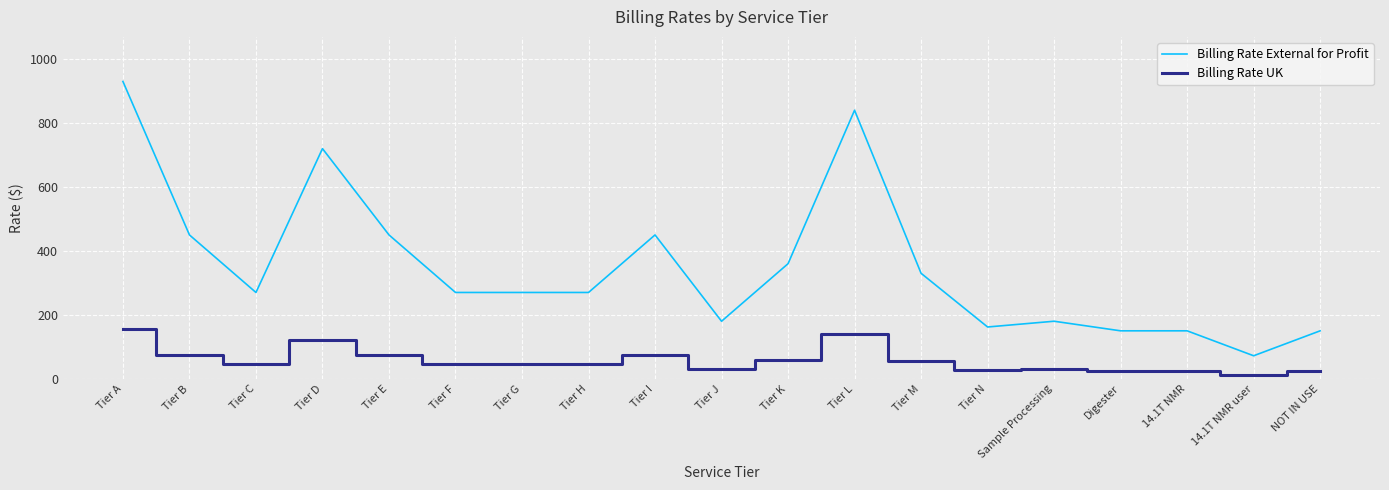

What are all the series names shown in the legend?

Billing Rate External for Profit, Billing Rate UK